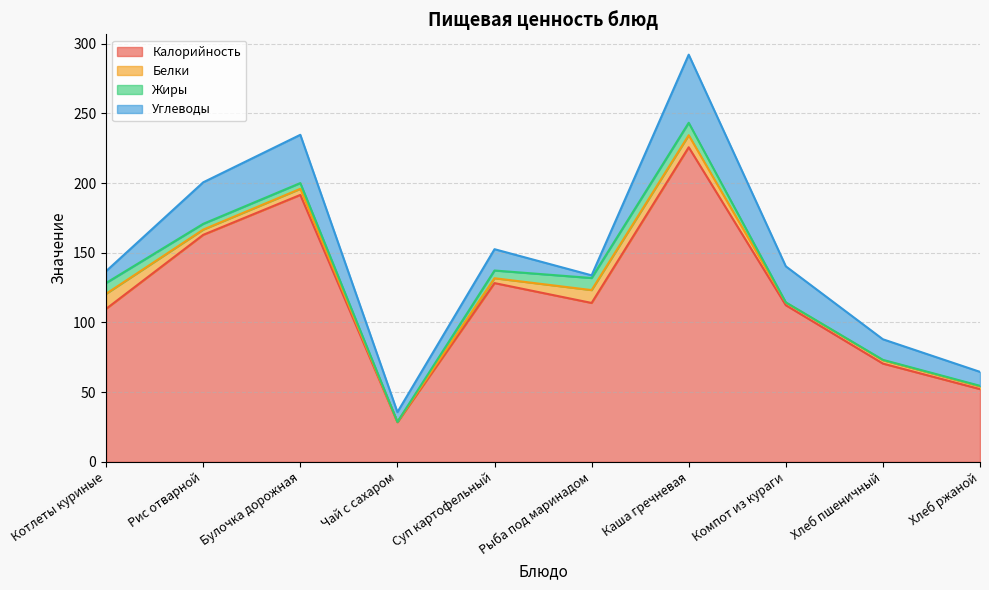

Reading right to left, list all the values displayed in this chart.

Калорийность: Хлеб ржаной=52.2	Хлеб пшеничный=70.5	Компот из кураги=112.4	Каша гречневая=225.7	Рыба под маринадом=114.0	Суп картофельный=128.2	Чай с сахаром=28.5	Булочка дорожная=191.5	Рис отварной=162.8	Котлеты куриные=109.8
Белки: Хлеб ржаной=2.0	Хлеб пшеничный=2.4	Компот из кураги=1.9	Каша гречневая=8.6	Рыба под маринадом=9.2	Суп картофельный=3.5	Чай с сахаром=0.2	Булочка дорожная=4.4	Рис отварной=3.8	Котлеты куриные=10.8
Жиры: Хлеб ржаной=0.4	Хлеб пшеничный=0.3	Компот из кураги=0.1	Каша гречневая=8.9	Рыба под маринадом=8.7	Суп картофельный=5.5	Чай с сахаром=0.0	Булочка дорожная=4.1	Рис отварной=4.1	Котлеты куриные=7.8
Углеводы: Хлеб ржаной=10.0	Хлеб пшеничный=14.8	Компот из кураги=25.9	Каша гречневая=48.9	Рыба под маринадом=1.9	Суп картофельный=15.3	Чай с сахаром=7.0	Булочка дорожная=34.6	Рис отварной=29.8	Котлеты куриные=8.5